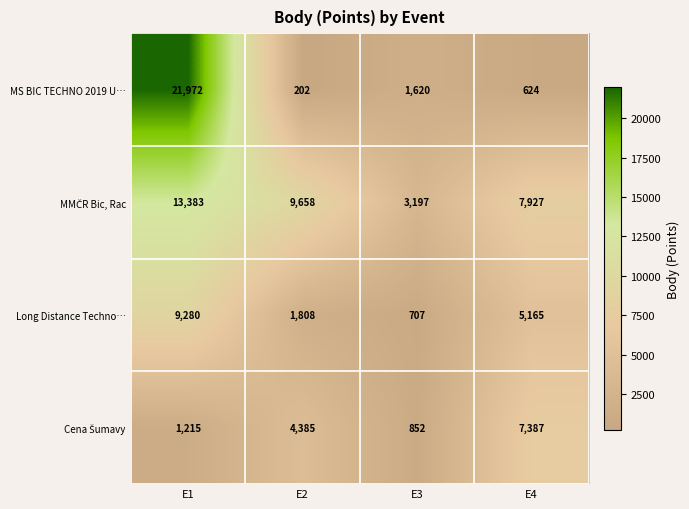

Which series has the largest range (max minus min)?

MS BIC TECHNO 2019 U…